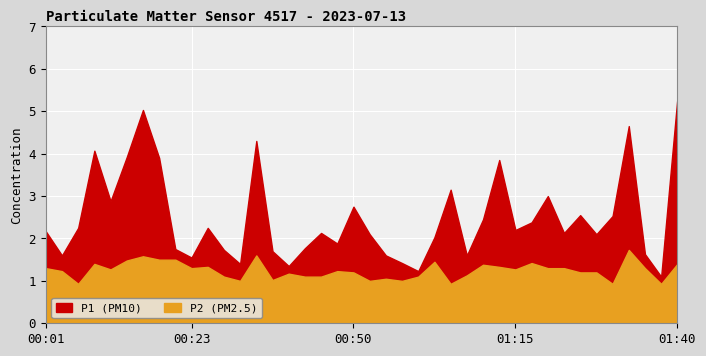

What are all the series names shown in the legend?

P1, P2